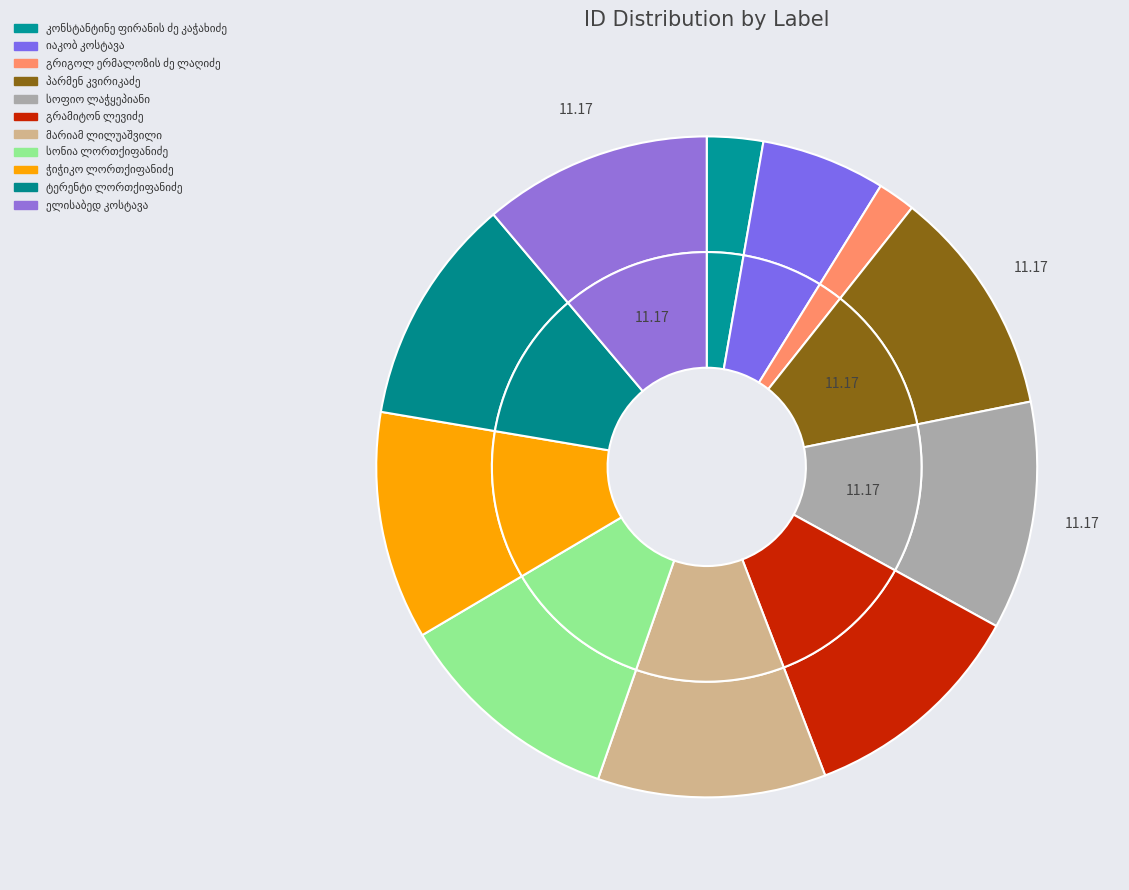

Which has a higher value, გრამიტონ ლევიძე or ჭიჭიკო ლორთქიფანიძე?

გრამიტონ ლევიძე